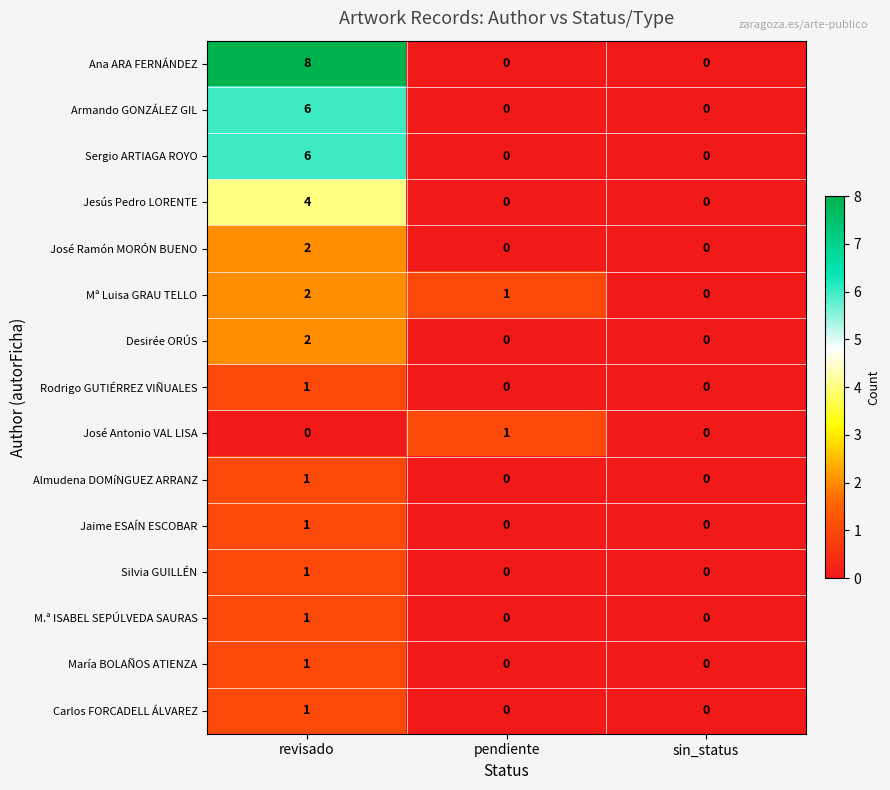

Which series has the largest range (max minus min)?

Ana ARA FERNÁNDEZ